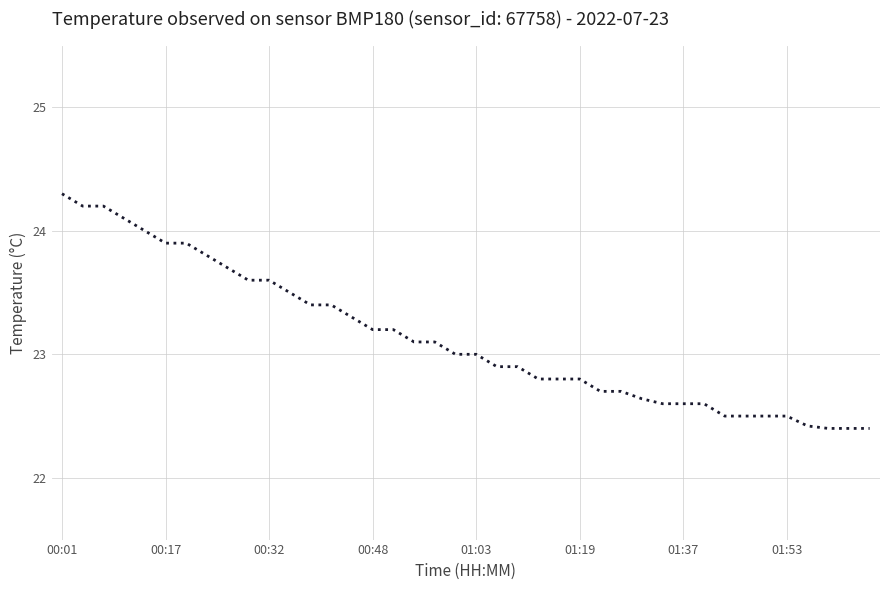

What is the greatest value displayed?

24.3